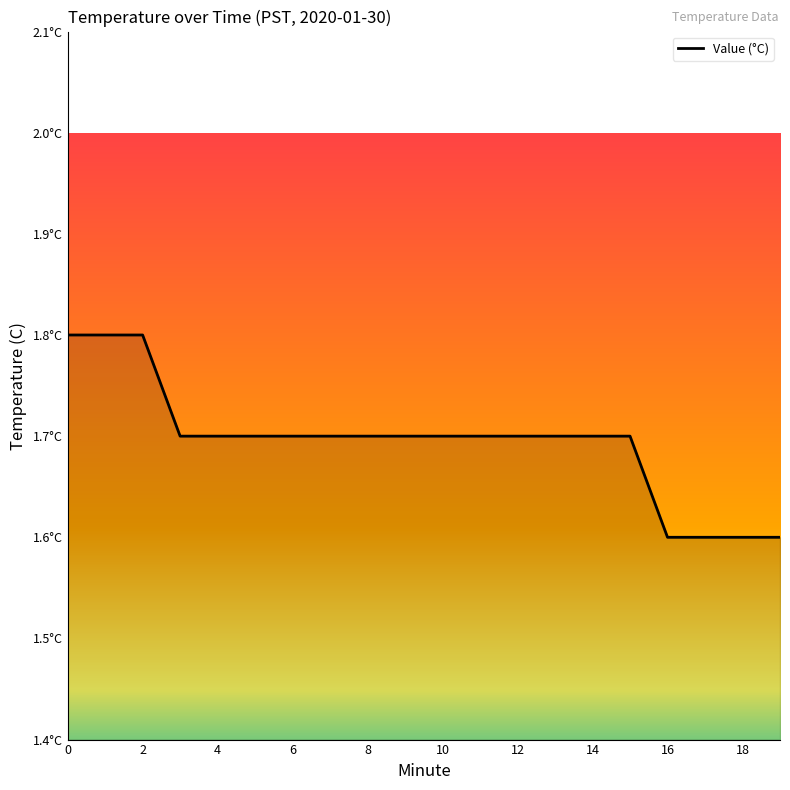

What is the label of the 8th point from the left?

14